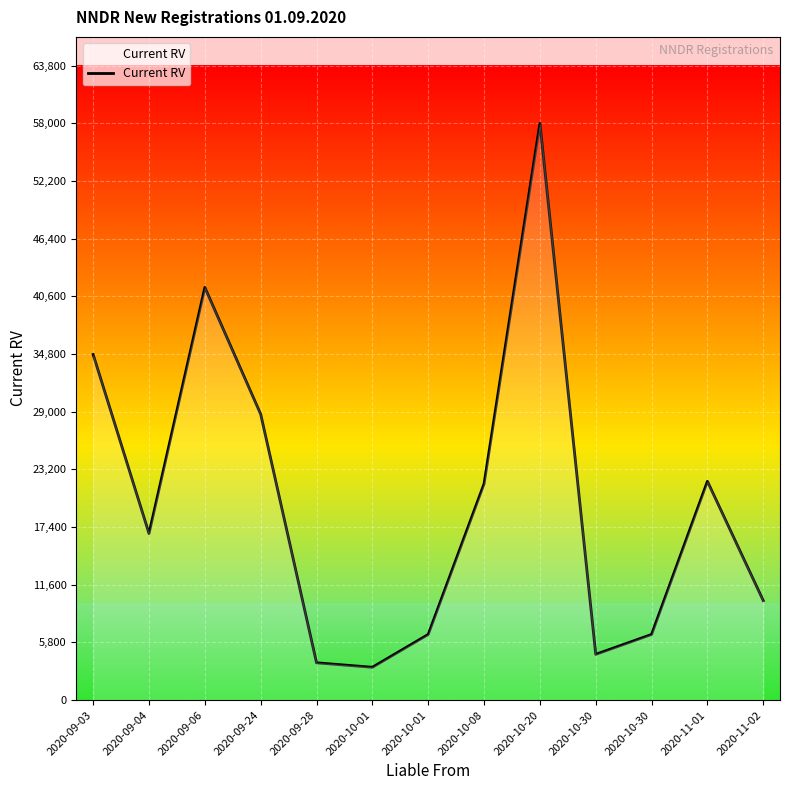

How many lines are shown in the chart?

1